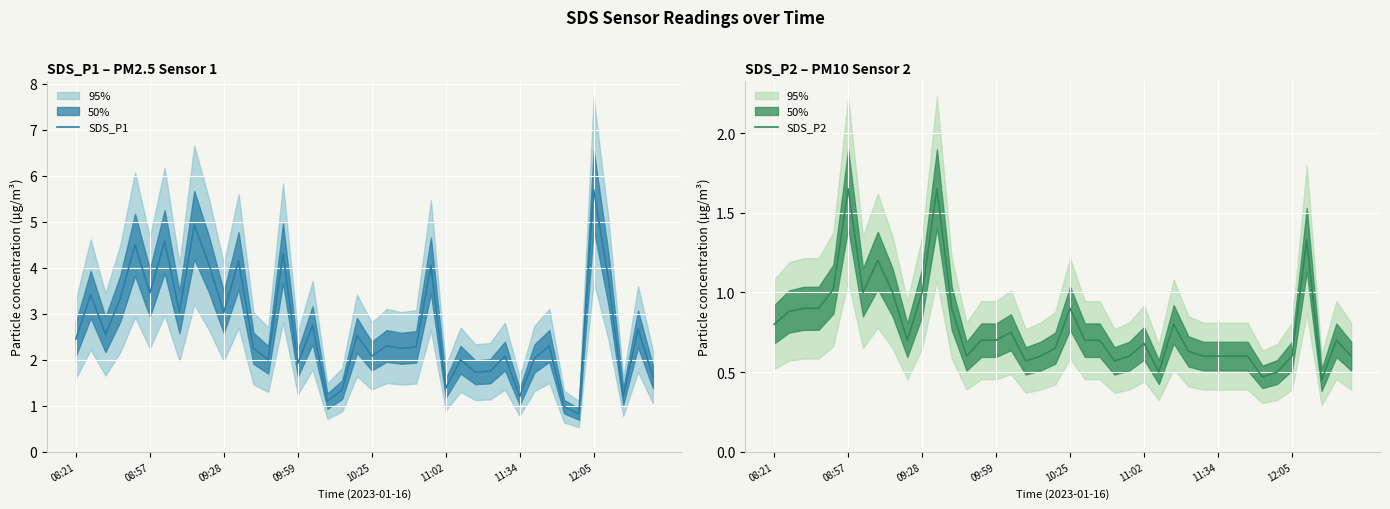

What is the sum of all SDS_P1 values?

105.9